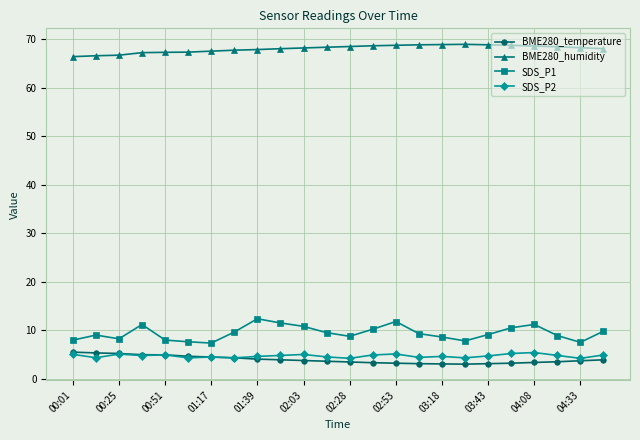

Which series has the largest range (max minus min)?

SDS_P1